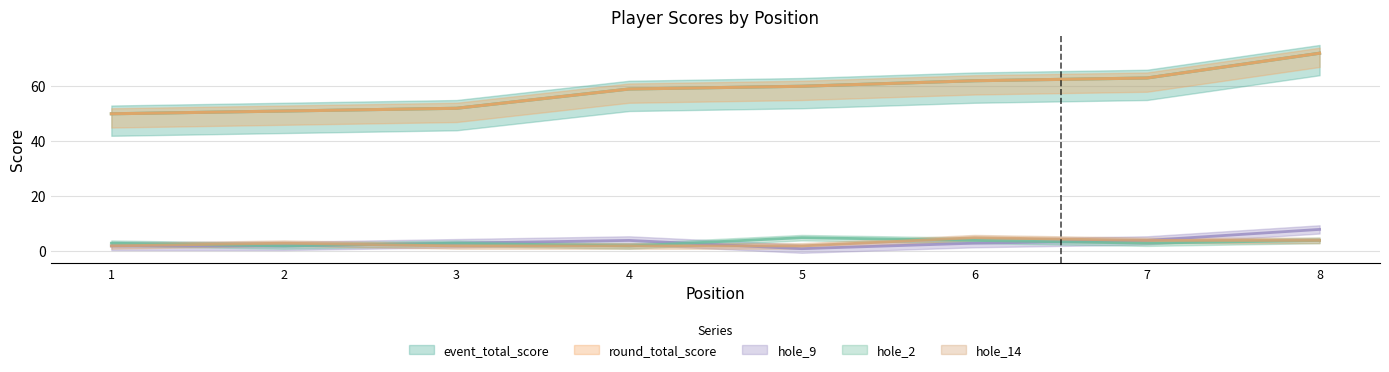

Between 4 and 5, which series saw the biggest shift?

hole_9